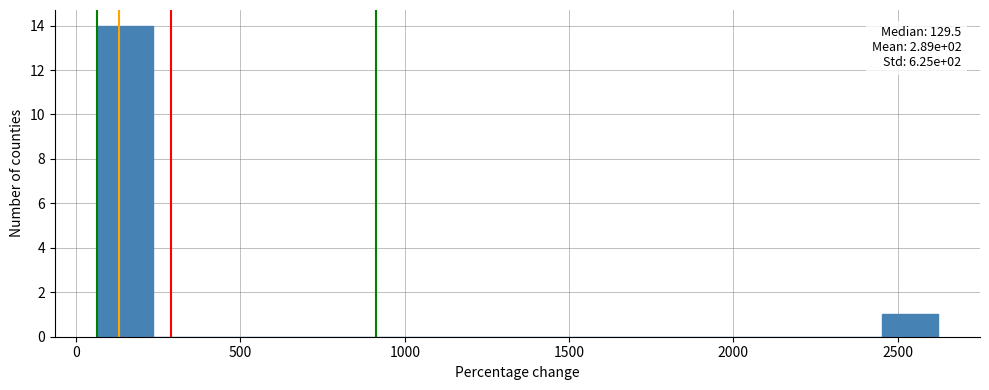

Around what value on the x-axis is the tallest bar? Give the approximate position of its centre, as read against the axis.

150